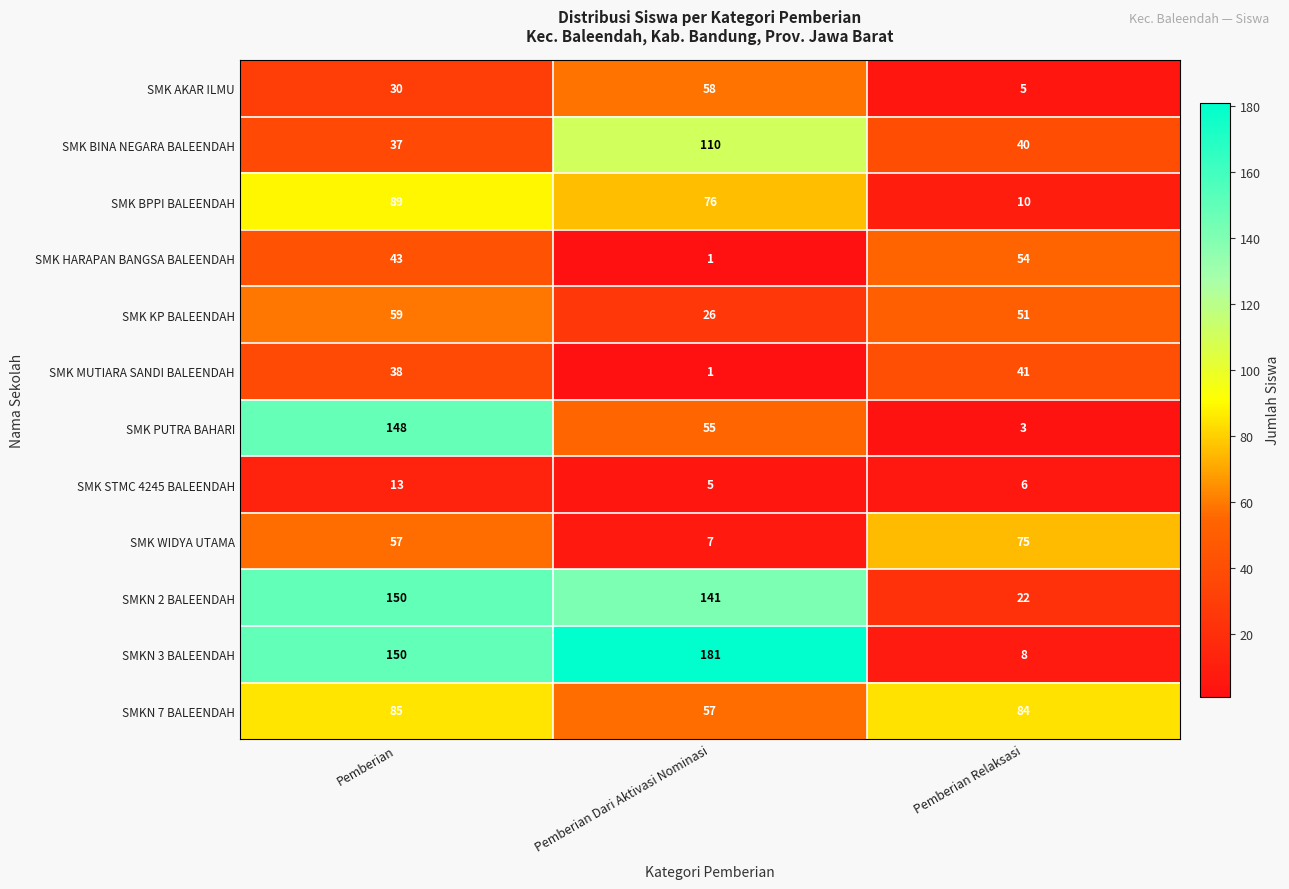

What is the spread (max minus min) of values at Pemberian Relaksasi?

81